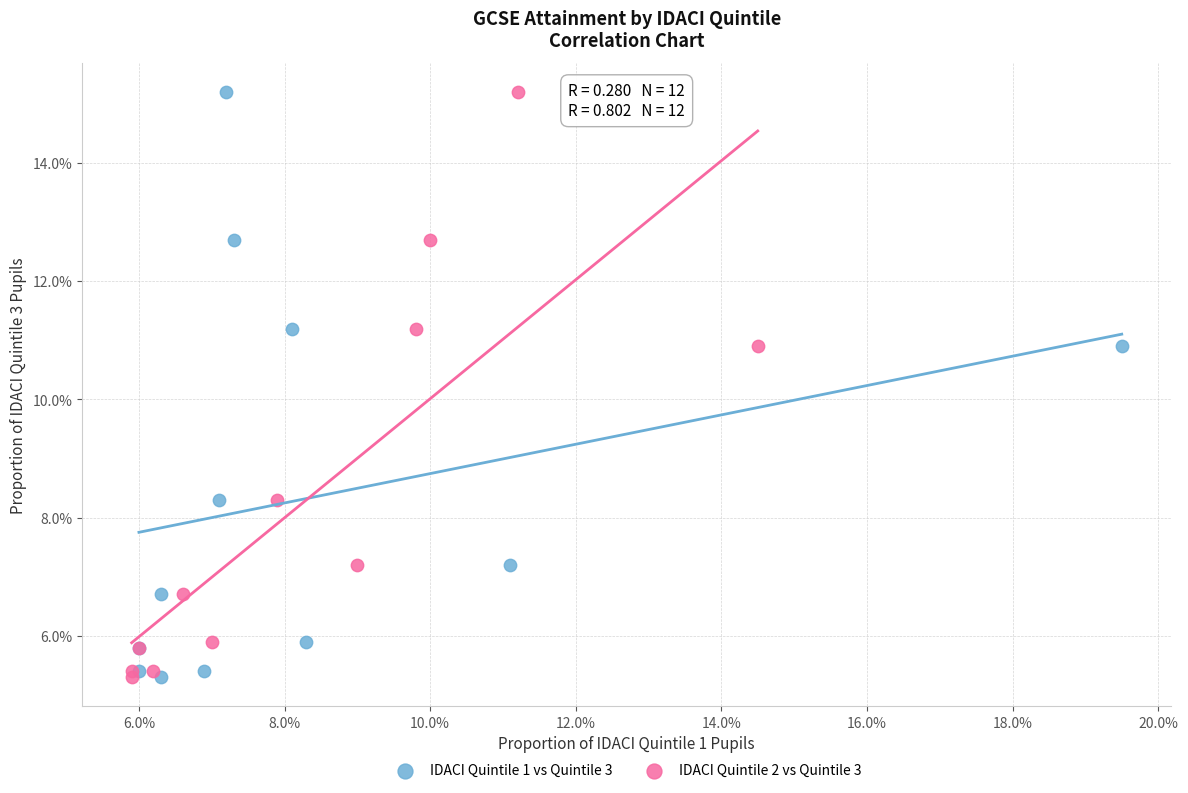

What are all the series names shown in the legend?

IDACI Quintile 1 vs Quintile 3, IDACI Quintile 2 vs Quintile 3